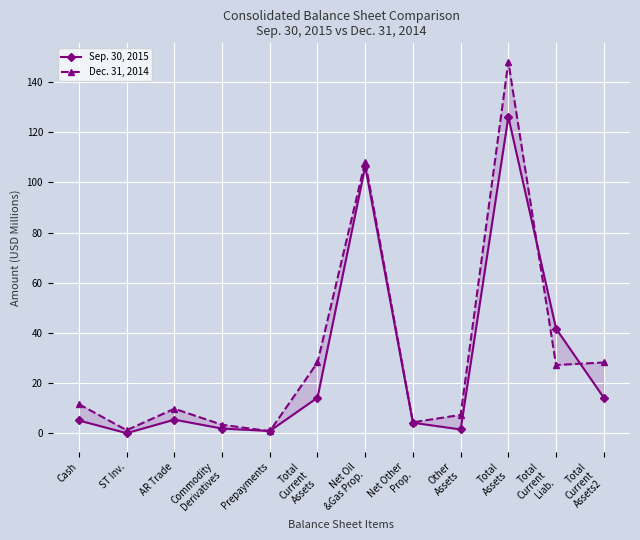

The value of Sep. 30, 2015 at Total
Assets is 194.0. True or false?

False